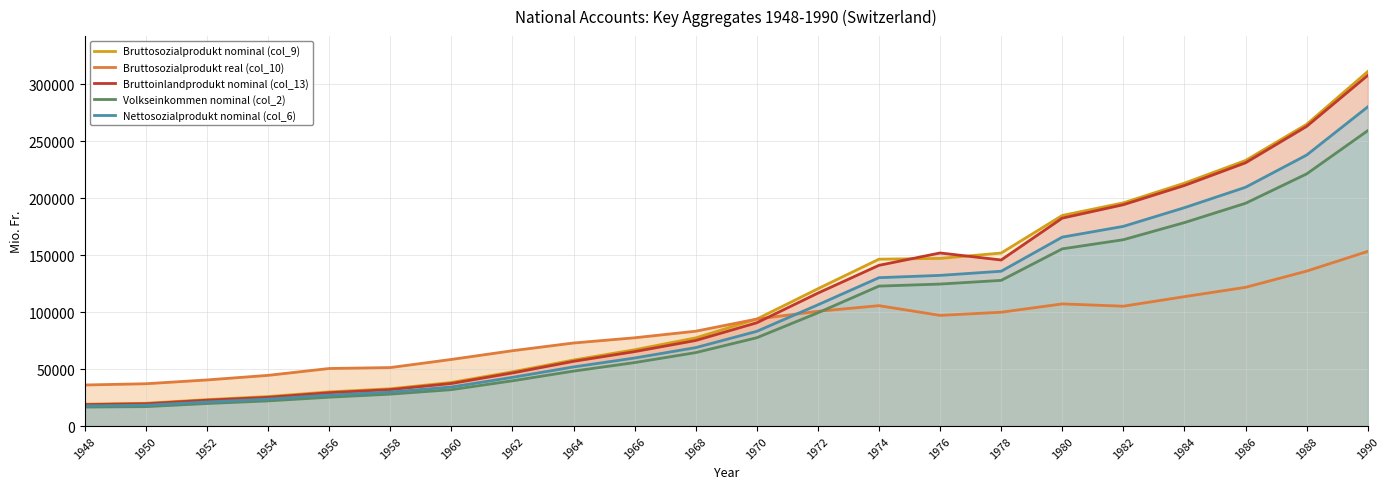

True or false: Bruttosozialprodukt nominal (col_9) and Volkseinkommen nominal (col_2) intersect in this chart.

False